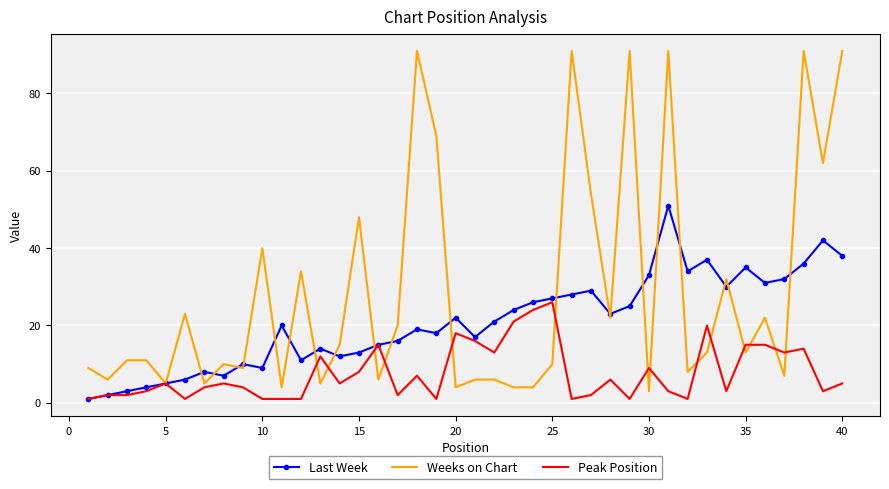

Rank the series by their maximum value, from highest to lowest.

Weeks on Chart, Last Week, Peak Position